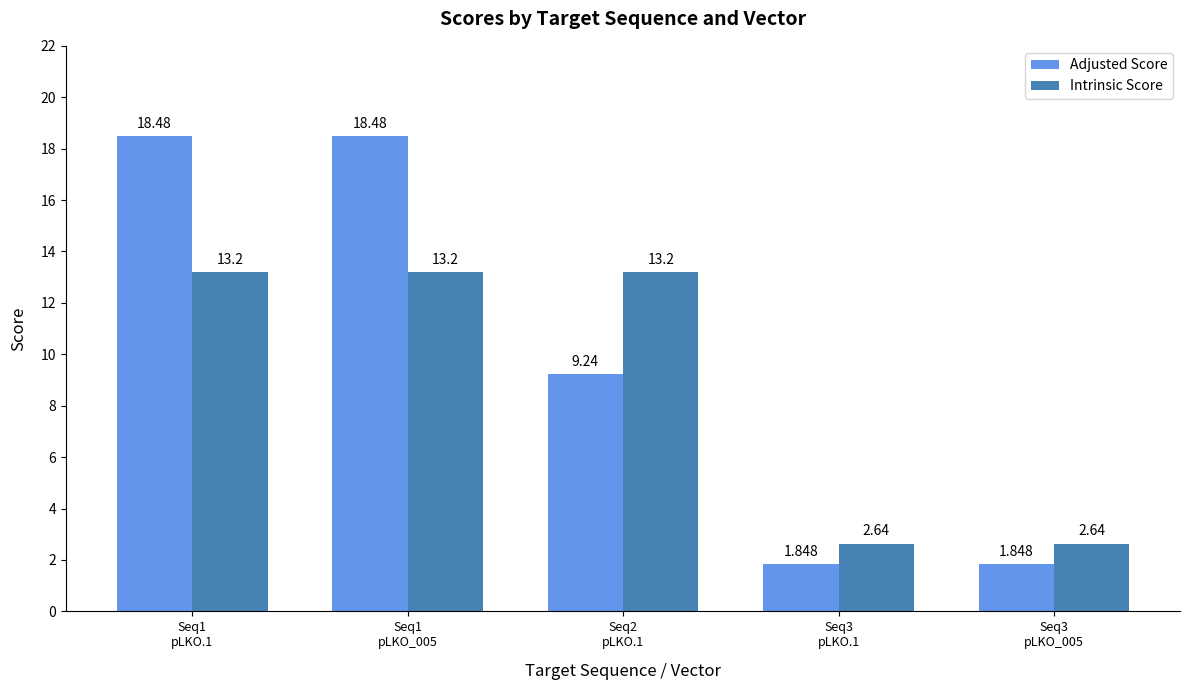

List the series in order of their overall mean, highest first.

Adjusted Score, Intrinsic Score